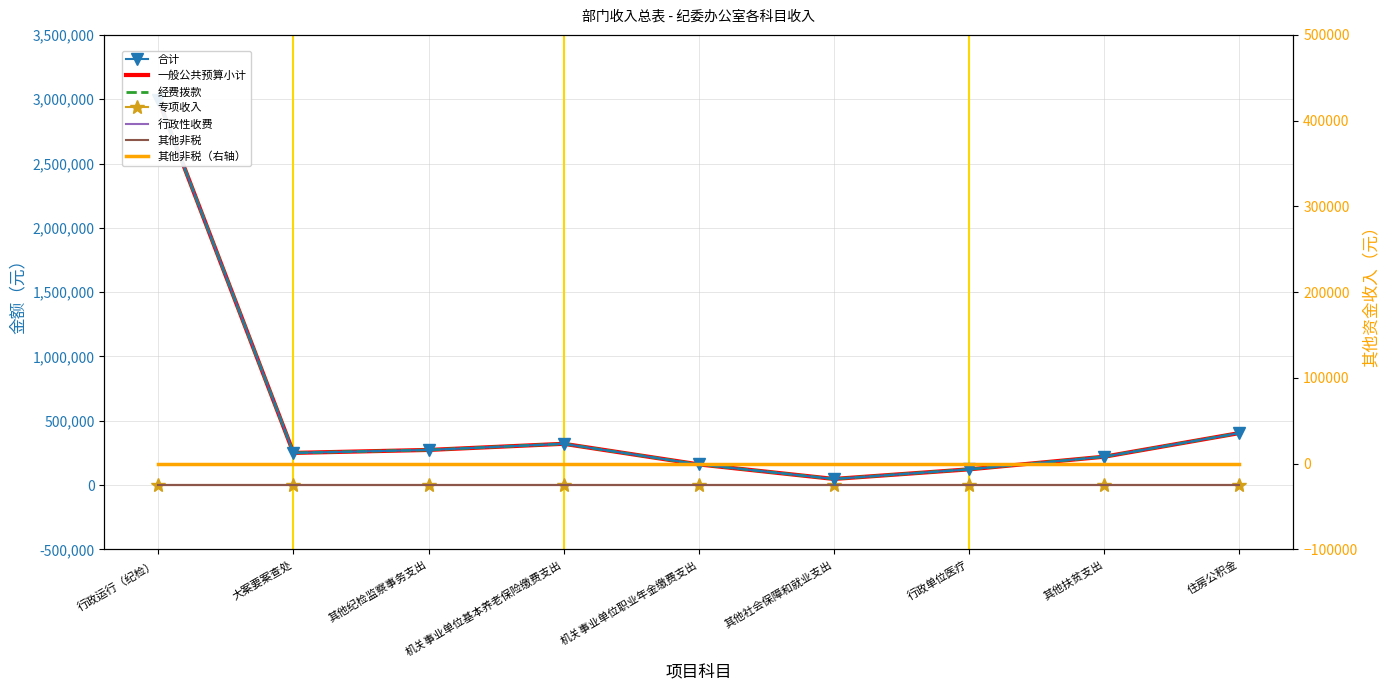

At how many categories does at least one series exceed 787504?

1